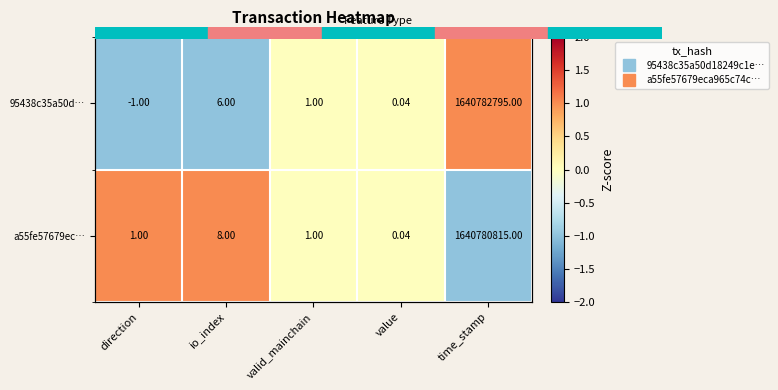

Which series changed the most between direction and io_index?

95438c35a50d…